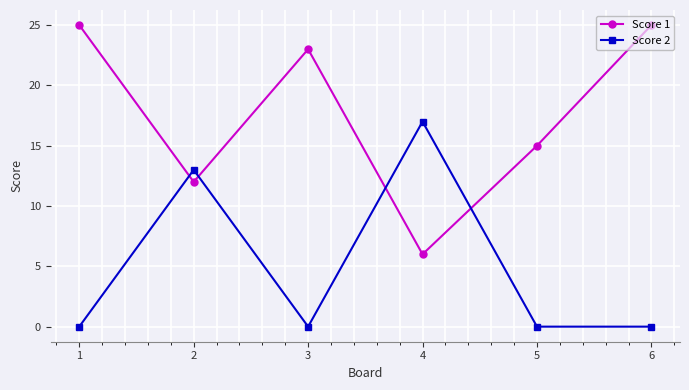

Reading right to left, transcribe all the data shown in this chart.

Score 1: 25	15	6	23	12	25
Score 2: 0	0	17	0	13	0